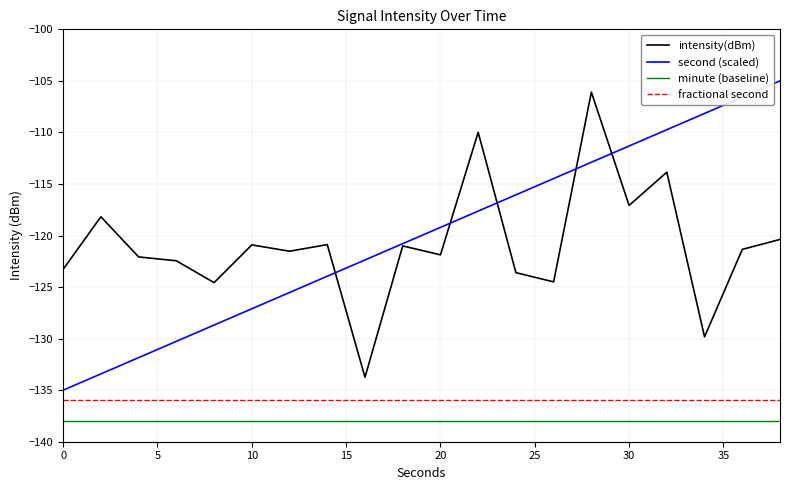

Does the chart have visible grid lines?

Yes